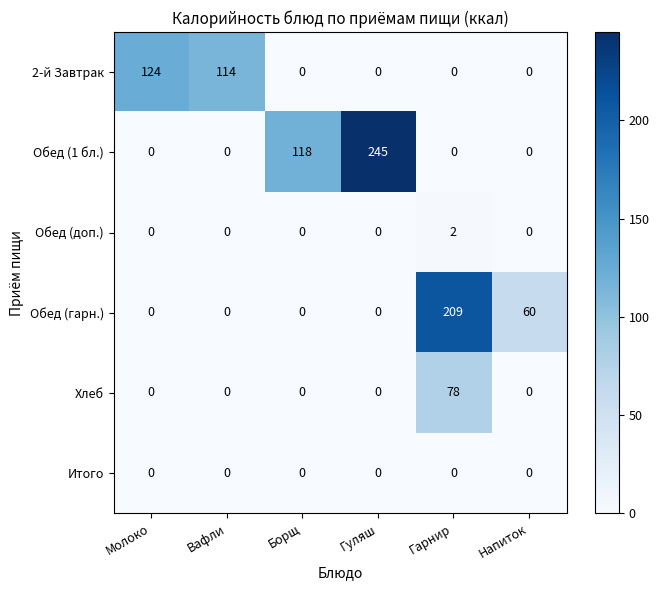

Rank the series by their maximum value, from lowest to highest.

Итого, Обед (доп.), Хлеб, 2-й Завтрак, Обед (гарн.), Обед (1 бл.)